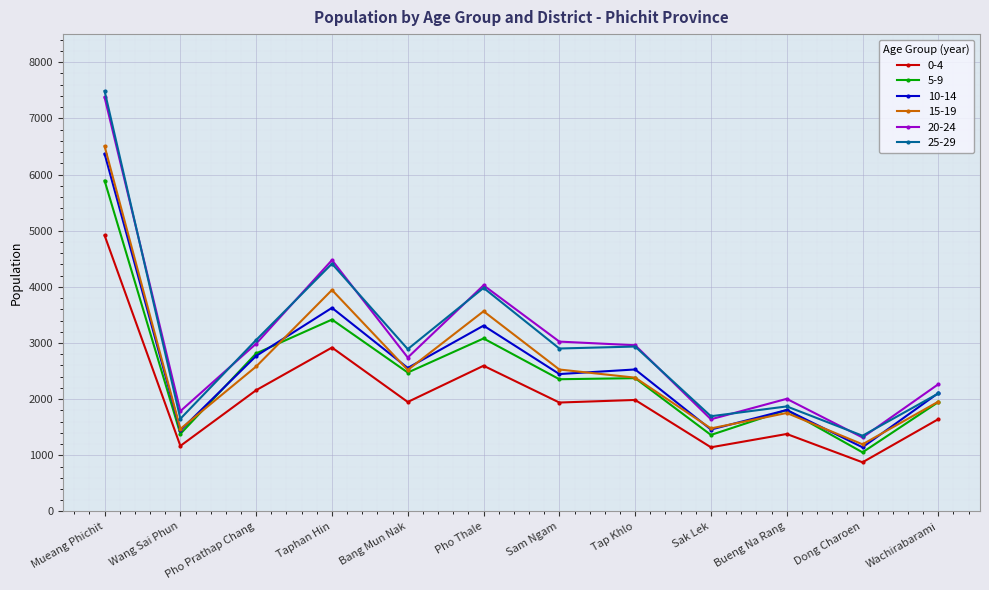

What is the difference between the highest and lowest values at Pho Thale?

1432